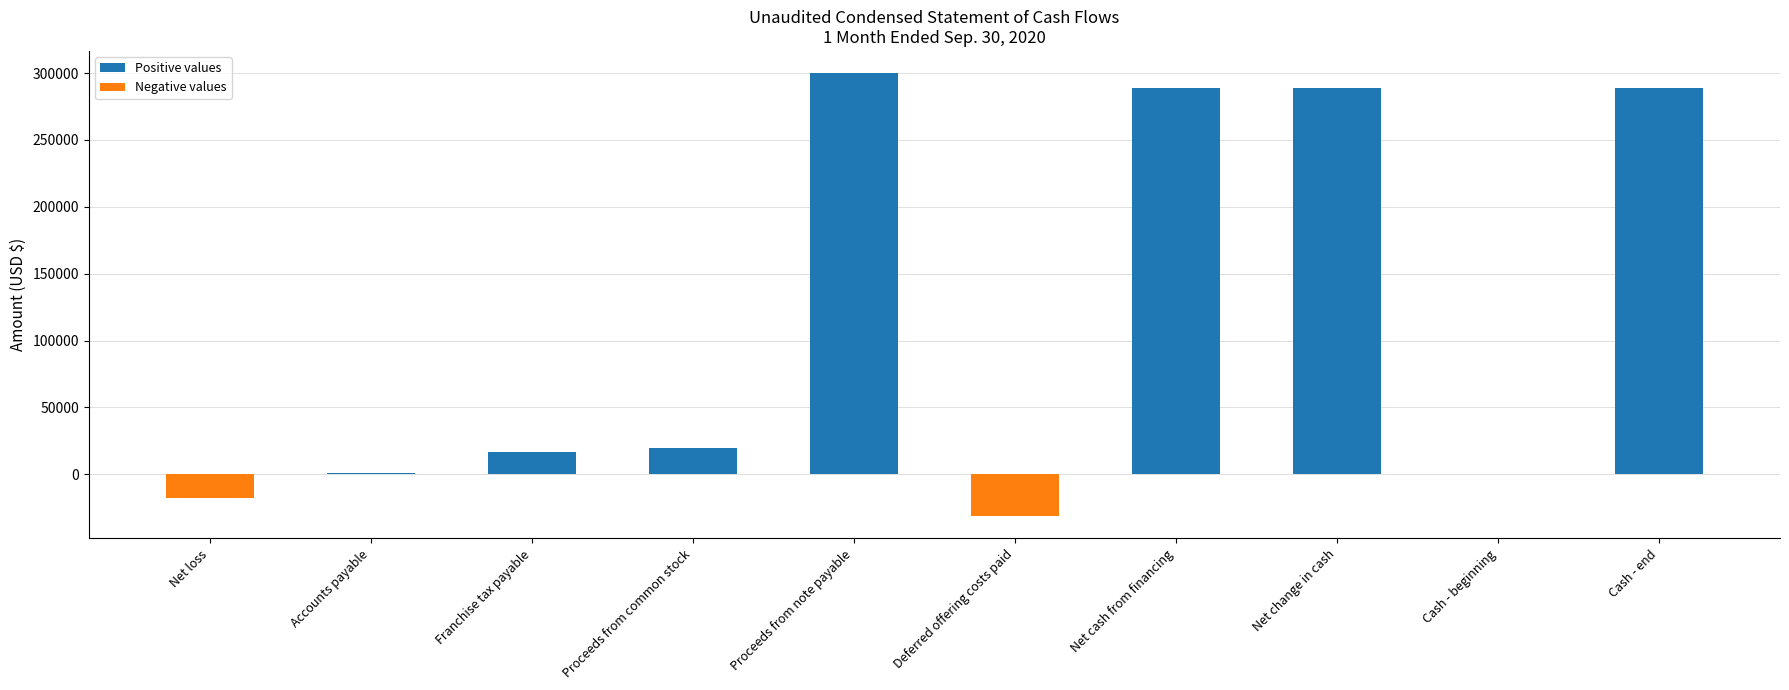

What is the sum of the values at Cash - beginning and Net cash from financing?

288700